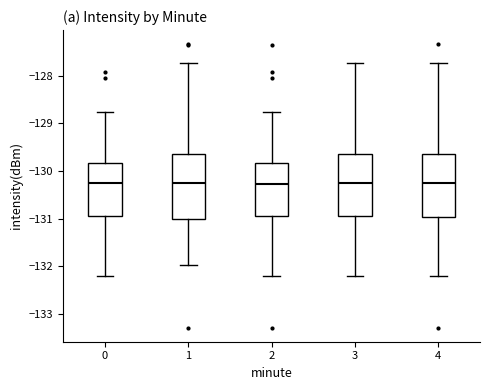

Where does the median line of the box at x = 4 sit on the y-axis? The values are not printed on the chart, so give them approximately, as read against the axis.

-130.3